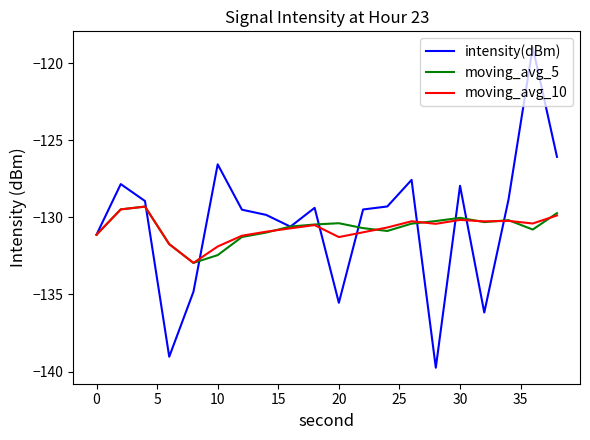

How many values in the moving_avg_10 series exceed -130?

3